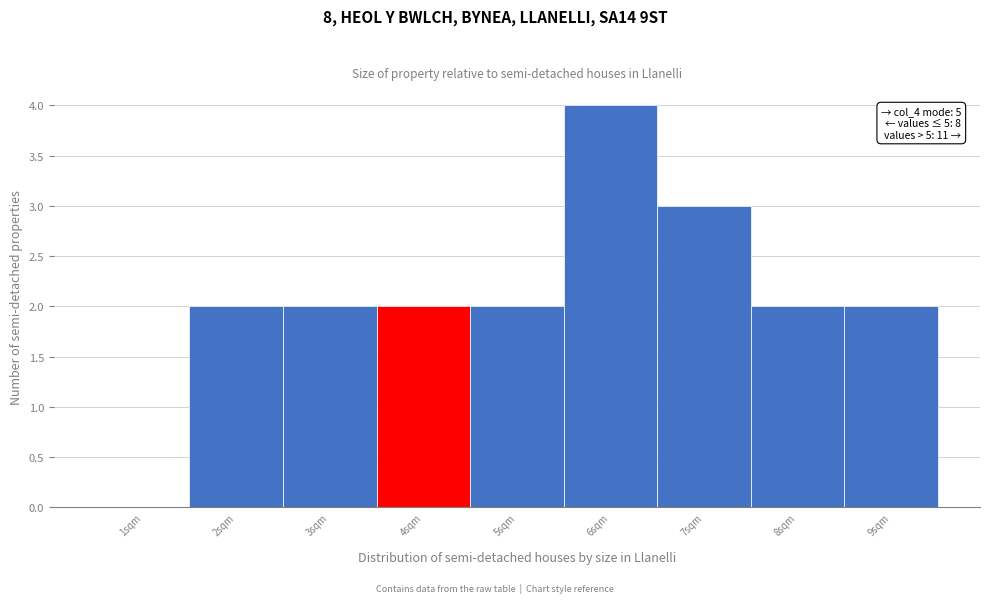

Reading left to right, list all the values displayed in this chart.

1sqm=0	2sqm=2	3sqm=2	4sqm=2	5sqm=2	6sqm=4	7sqm=3	8sqm=2	9sqm=2